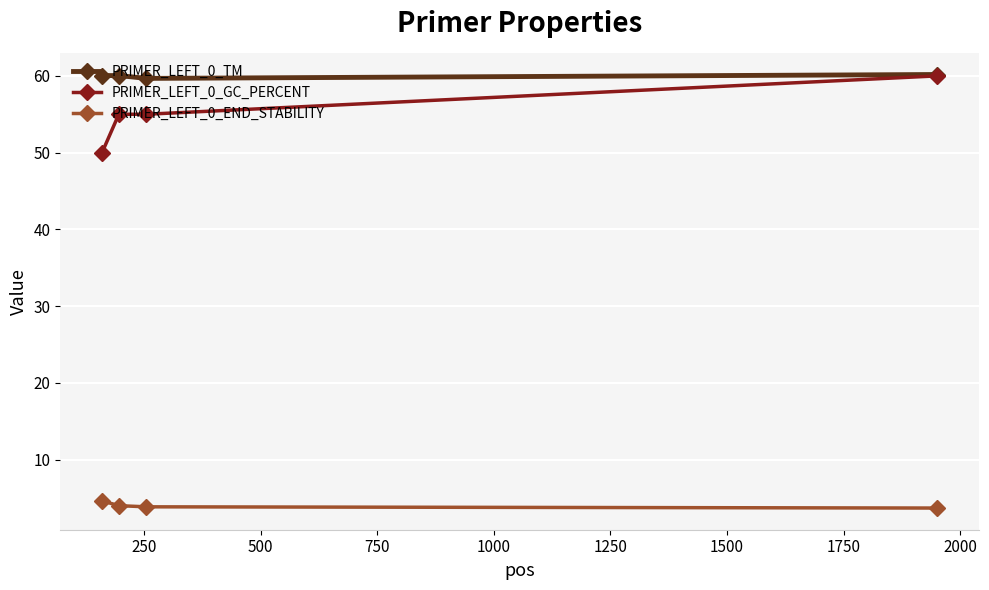

What is the difference between the maximum and minimum values in the PRIMER_LEFT_0_END_STABILITY series?

0.9